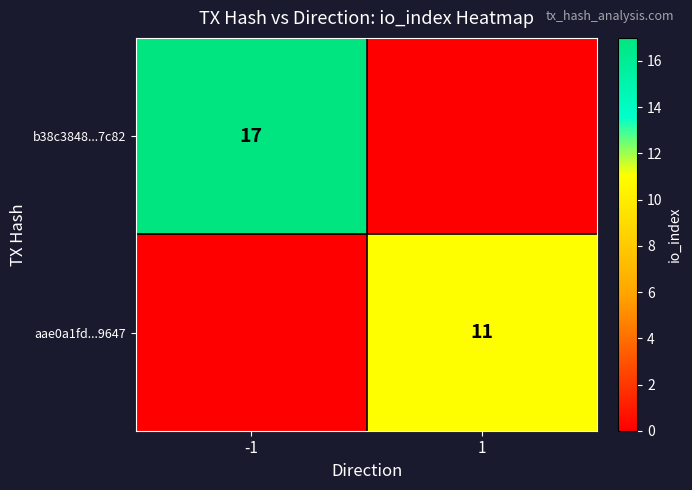

Between 1 and -1, which is larger?

-1